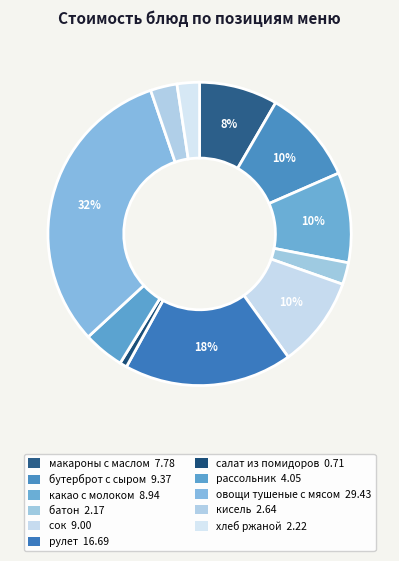

How many segments does this pie chart have?

11